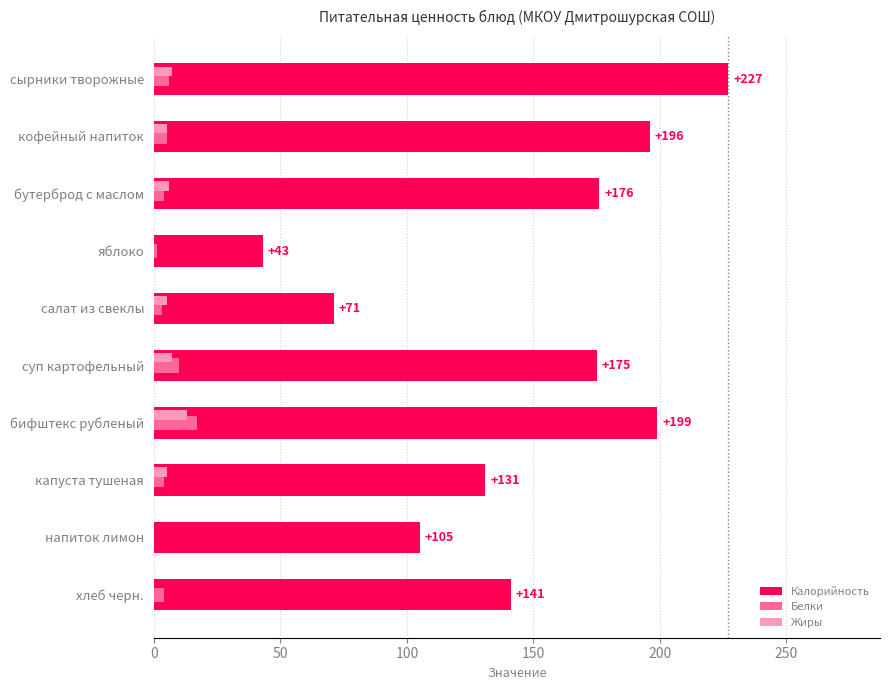

Which series has the largest total across all categories?

Калорийность